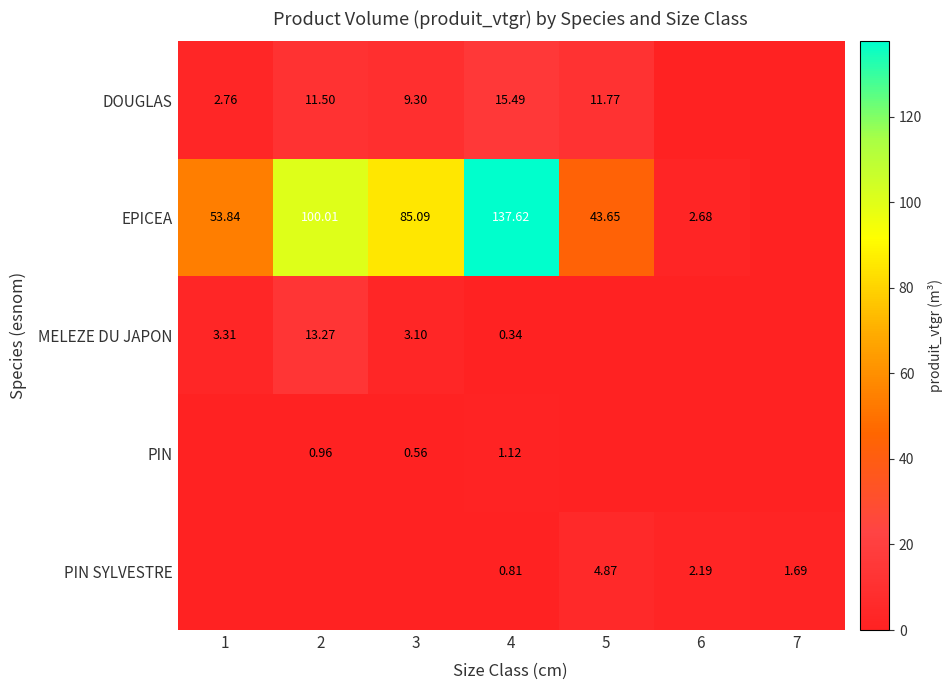

Is the value of PIN SYLVESTRE at 7 greater than the value of MELEZE DU JAPON at 1?

No